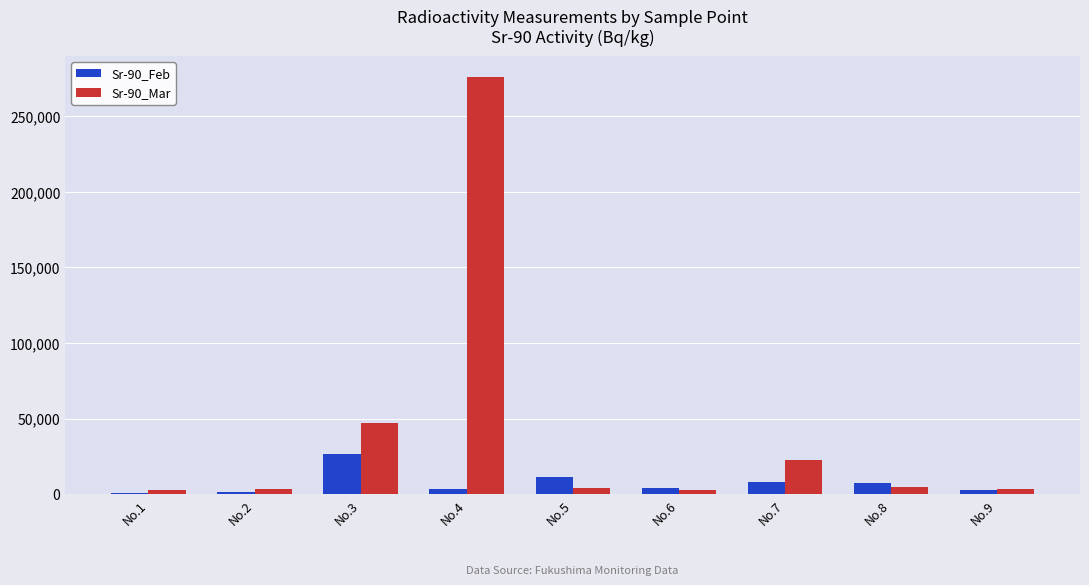

Read the Sr-90_Feb value at No.1.

850.9